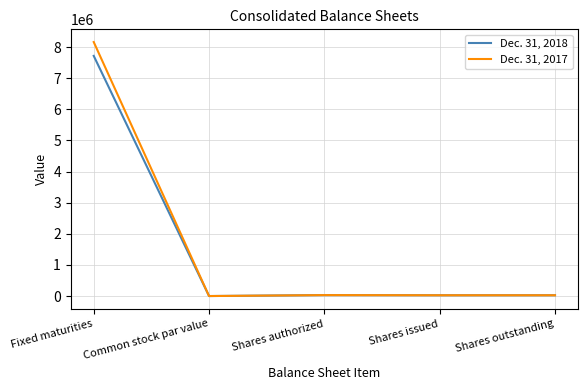

Which series has the widest spread of values?

Dec. 31, 2017